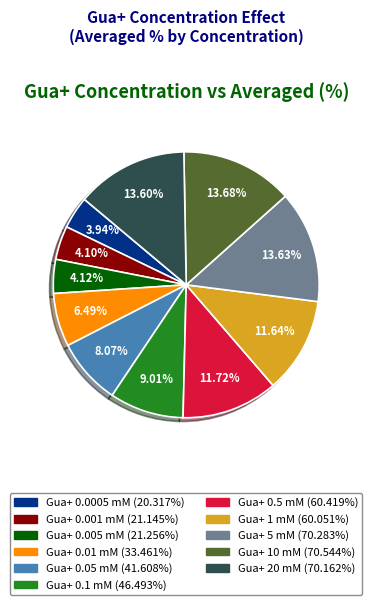

Is there a majority slice in this chart?

No